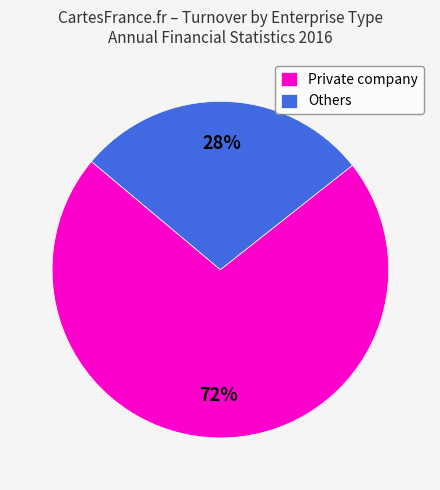

To the nearest percent, what portion does Private company represent?

72%